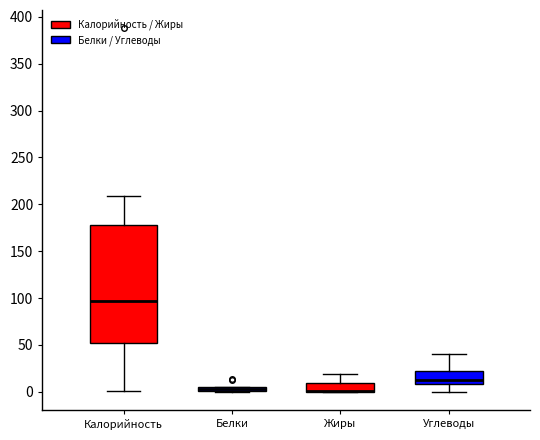

Comparing the boxes themselves (not the whiskers), which one is the tallest?

Калорийность